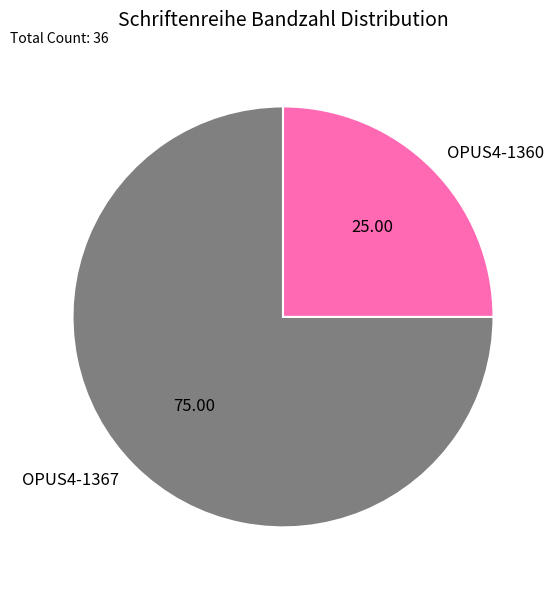

Which category has the biggest portion of the pie?

OPUS4-1367